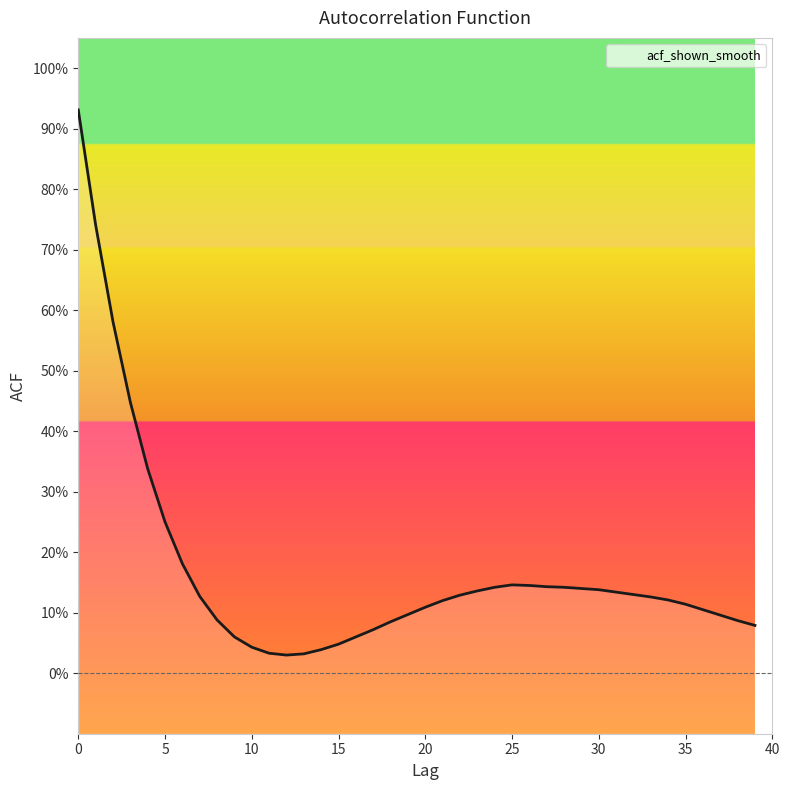

True or false: the data shows 0.1 at 31.

True